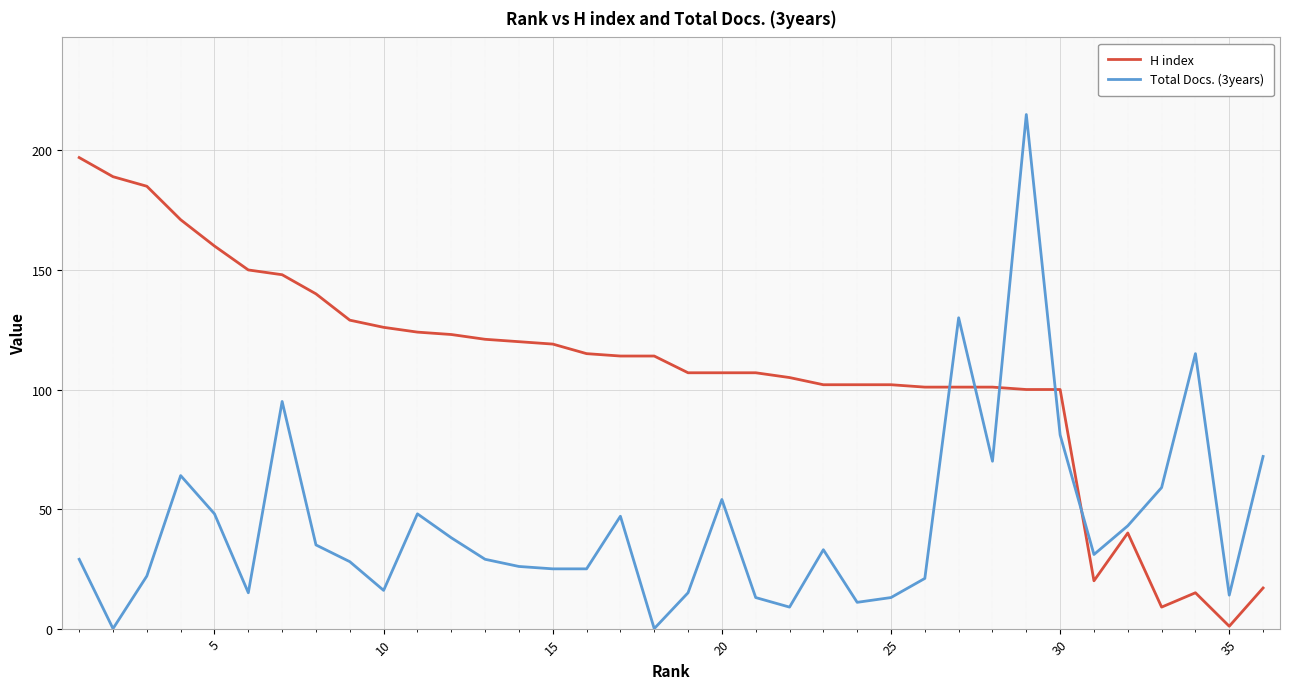

True or false: Total Docs. (3years) and H index intersect in this chart.

True